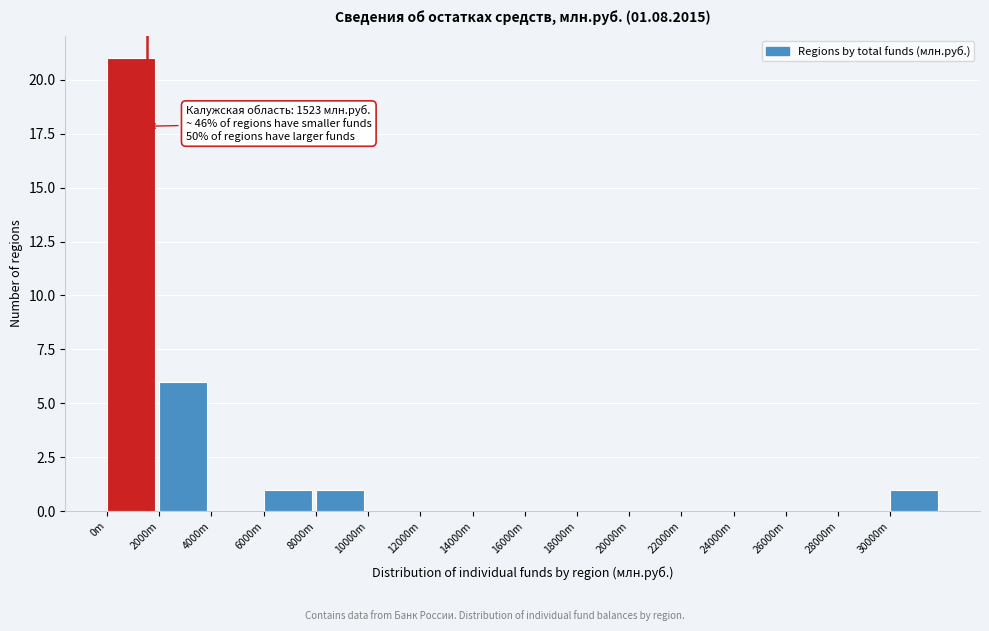

Reading right to left, list all the values displayed in this chart.

30000m=1	28000m=0	26000m=0	24000m=0	22000m=0	20000m=0	18000m=0	16000m=0	14000m=0	12000m=0	10000m=0	8000m=1	6000m=1	4000m=0	2000m=6	0m=21